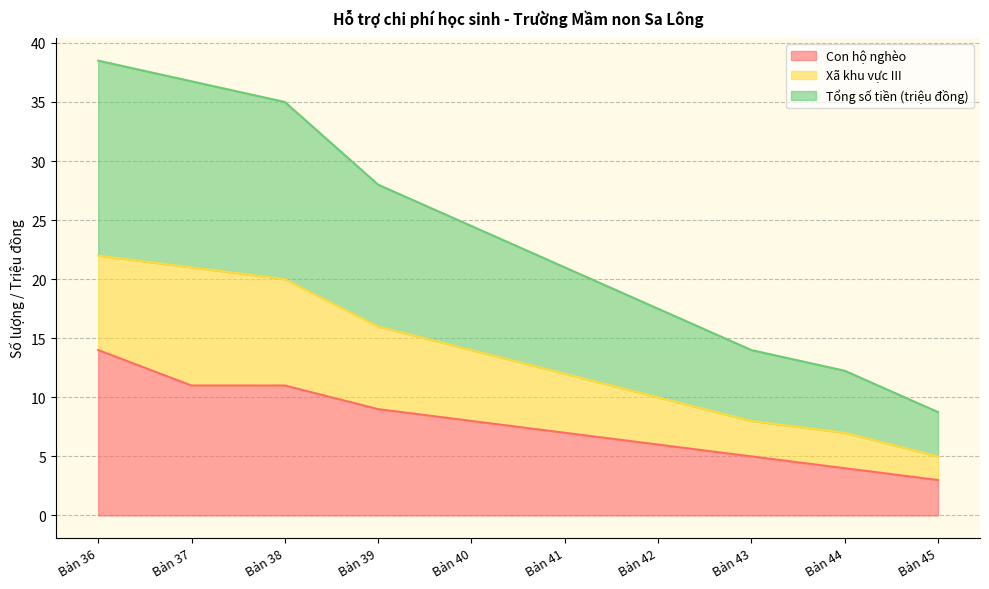

True or false: Tổng số tiền (triệu đồng) and Con hộ nghèo intersect in this chart.

False